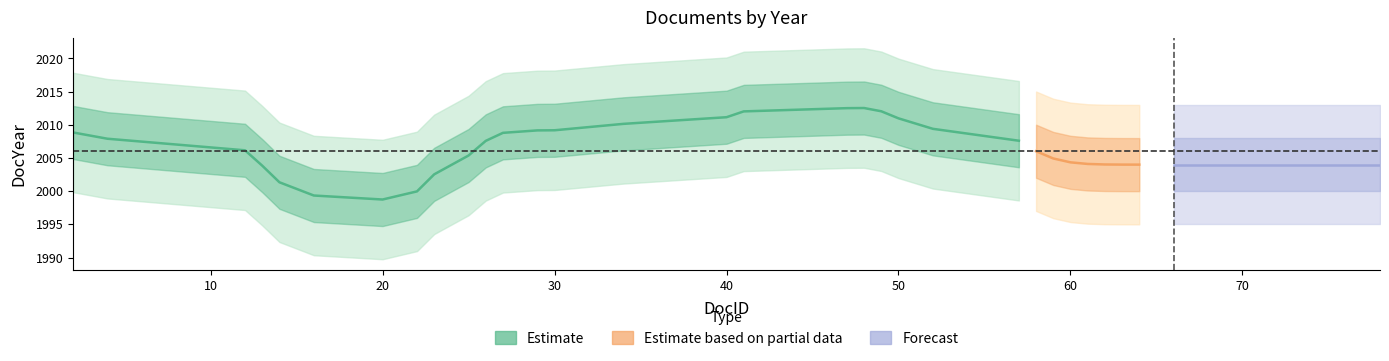

The value of DocYear at 69 is 595. True or false?

False